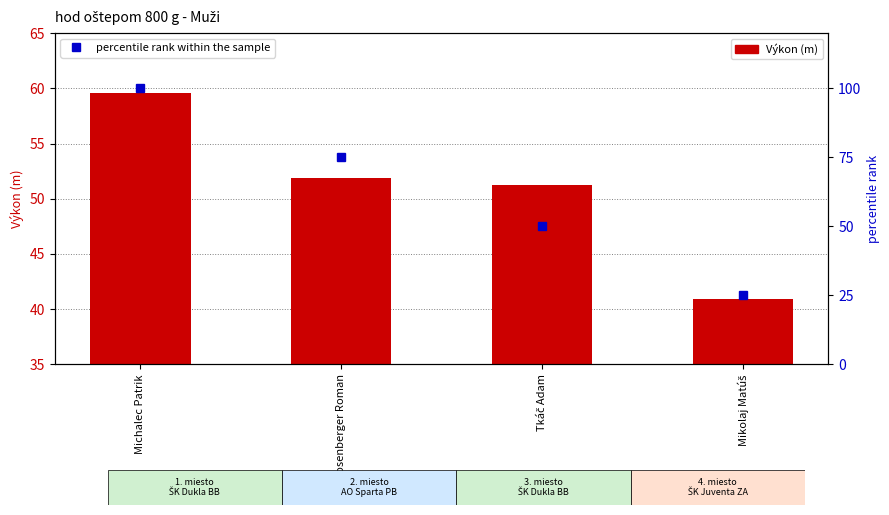

How many values in the Výkon (m) series are below 51?

1